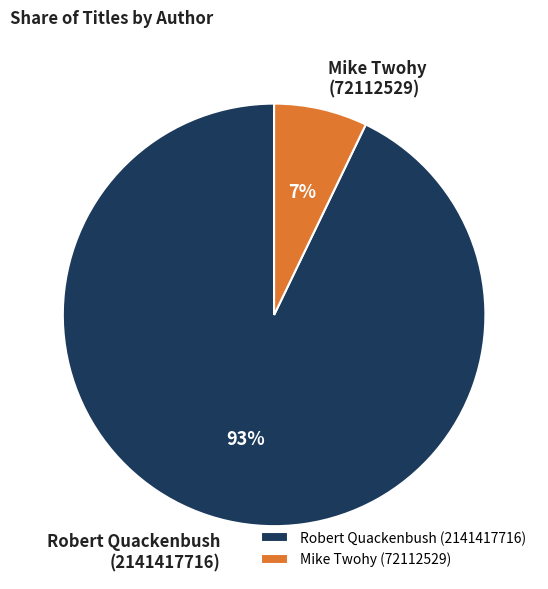

Is it true that Robert Quackenbush (2141417716) is 99% of the pie?

False